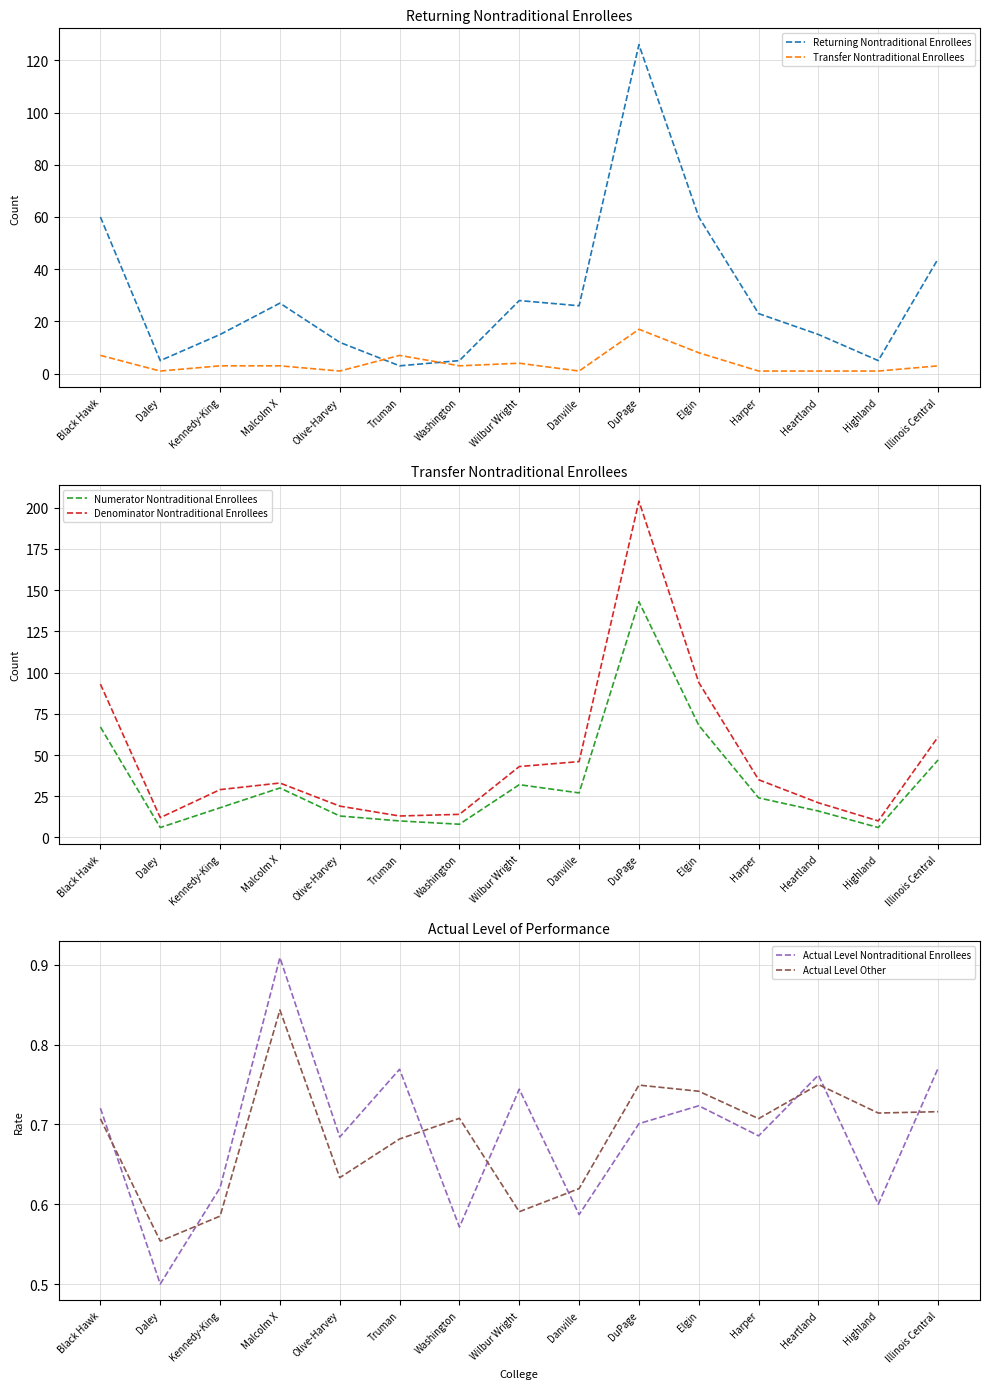

Reading left to right, list all the values displayed in this chart.

Returning Nontraditional Enrollees: 60.0	5.0	15.0	27.0	12.0	3.0	5.0	28.0	26.0	126.0	60.0	23.0	15.0	5.0	44.0
Transfer Nontraditional Enrollees: 7.0	1.0	3.0	3.0	1.0	7.0	3.0	4.0	1.0	17.0	8.0	1.0	1.0	1.0	3.0
Numerator Nontraditional Enrollees: 67.0	6.0	18.0	30.0	13.0	10.0	8.0	32.0	27.0	143.0	68.0	24.0	16.0	6.0	47.0
Denominator Nontraditional Enrollees: 93.0	12.0	29.0	33.0	19.0	13.0	14.0	43.0	46.0	204.0	94.0	35.0	21.0	10.0	61.0
Actual Level Nontraditional Enrollees: 0.7	0.5	0.6	0.9	0.7	0.8	0.6	0.7	0.6	0.7	0.7	0.7	0.8	0.6	0.8
Actual Level Other: 0.7	0.6	0.6	0.8	0.6	0.7	0.7	0.6	0.6	0.7	0.7	0.7	0.8	0.7	0.7